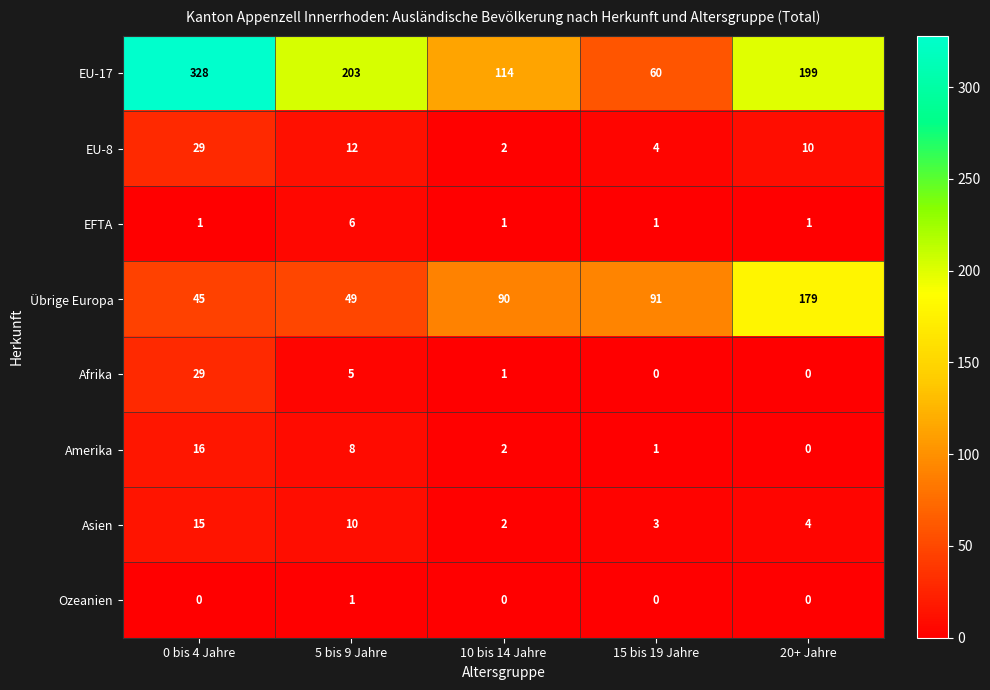

At how many categories does at least one series exceed 323?

1